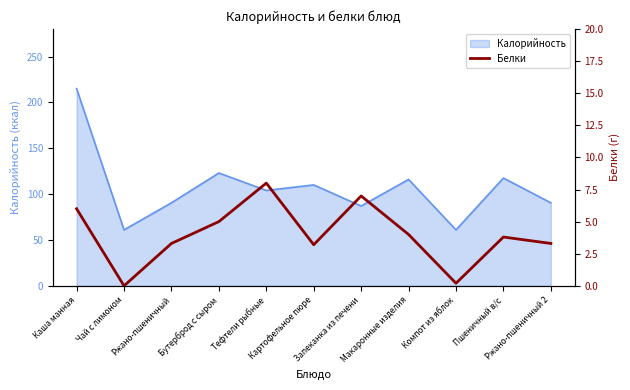

Does the chart have visible grid lines?

No